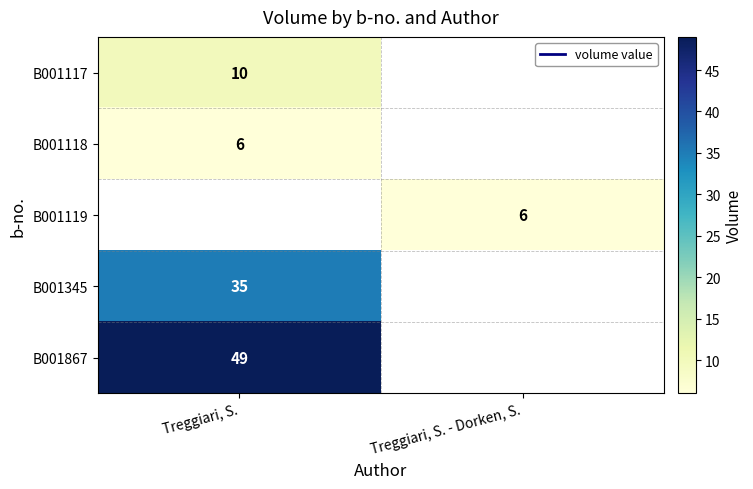

Between Treggiari, S. - Dorken, S. and Treggiari, S., which is larger?

Treggiari, S.